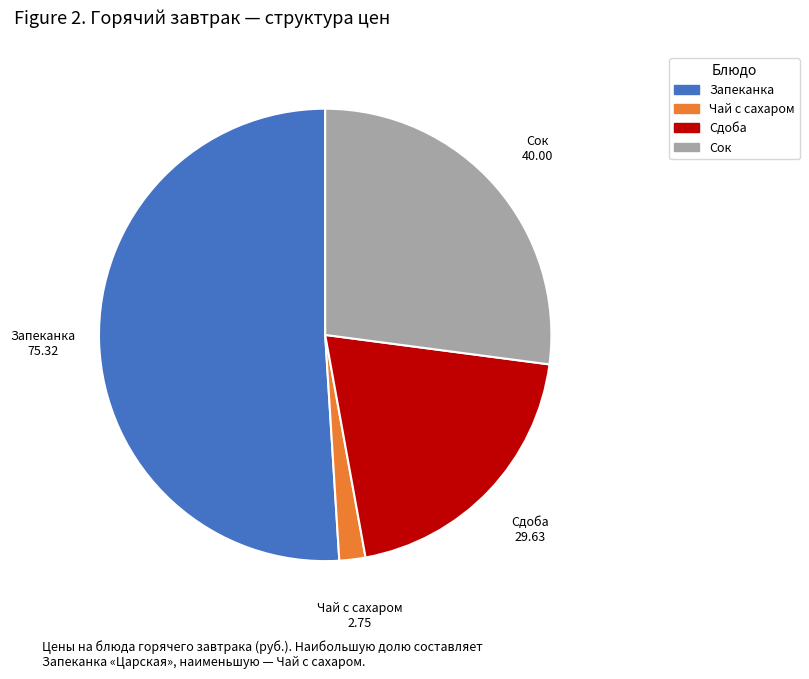

Rank the categories by value from highest to lowest.

Запеканка, Сок, Сдоба, Чай с сахаром